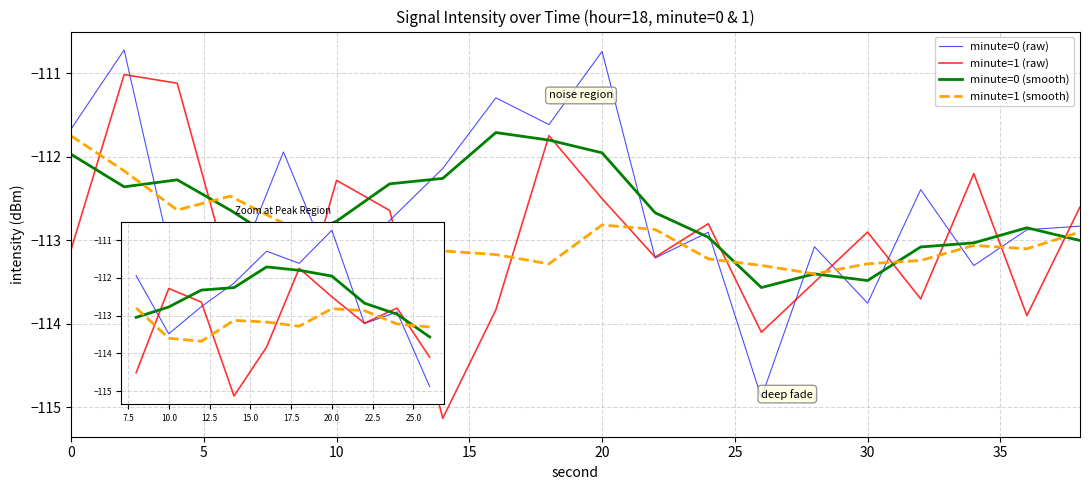

True or false: minute=1 (raw) and minute=0 (smooth) intersect in this chart.

True